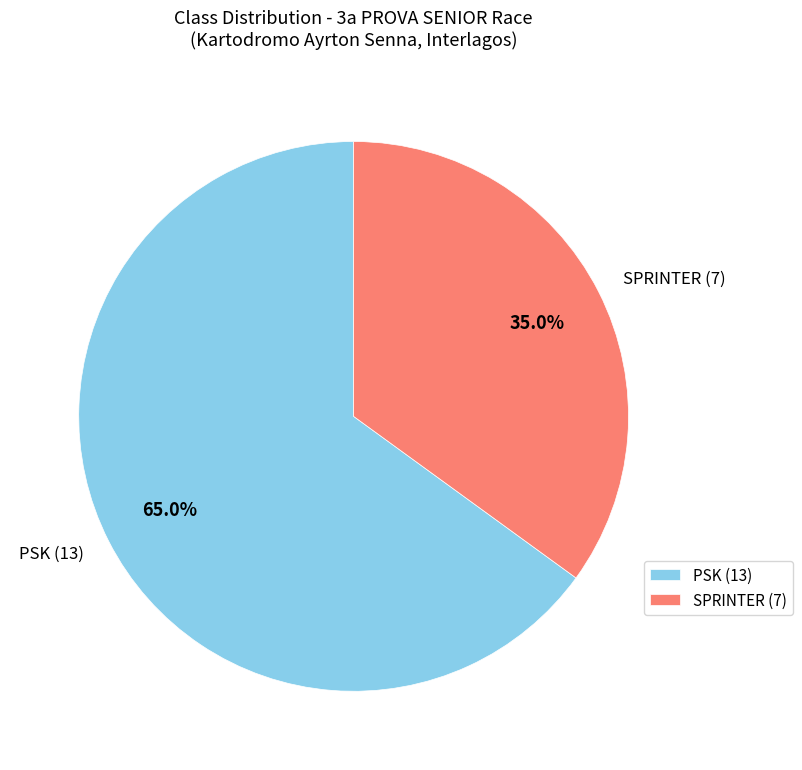

To the nearest percent, what is the average slice percentage?

50%